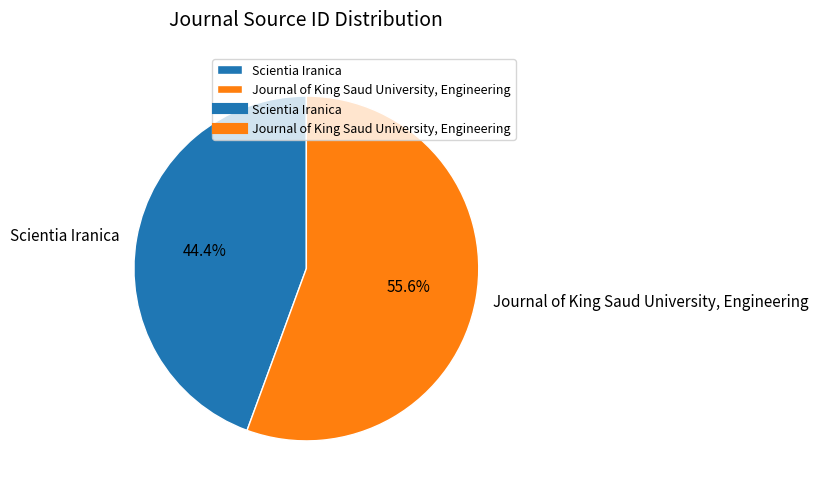

To the nearest percent, what percentage of the pie is Scientia Iranica?

44%